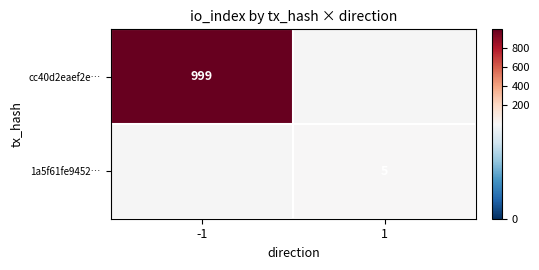

What is the greatest value displayed?

999.0